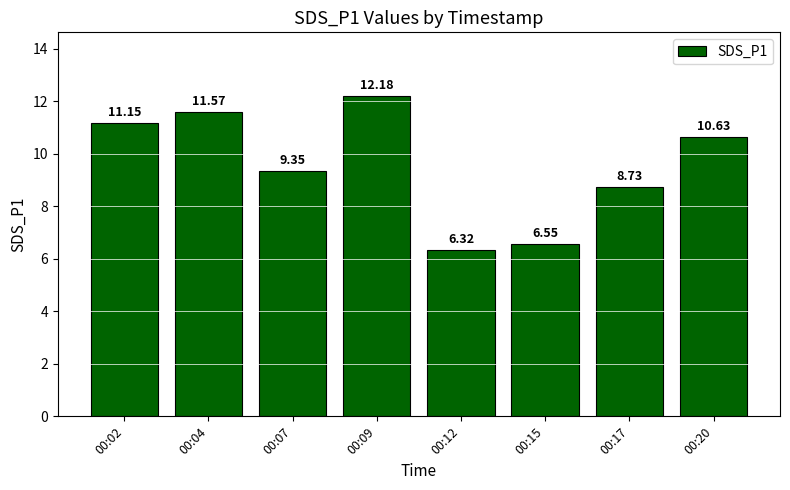

Does the chart contain any negative values?

No